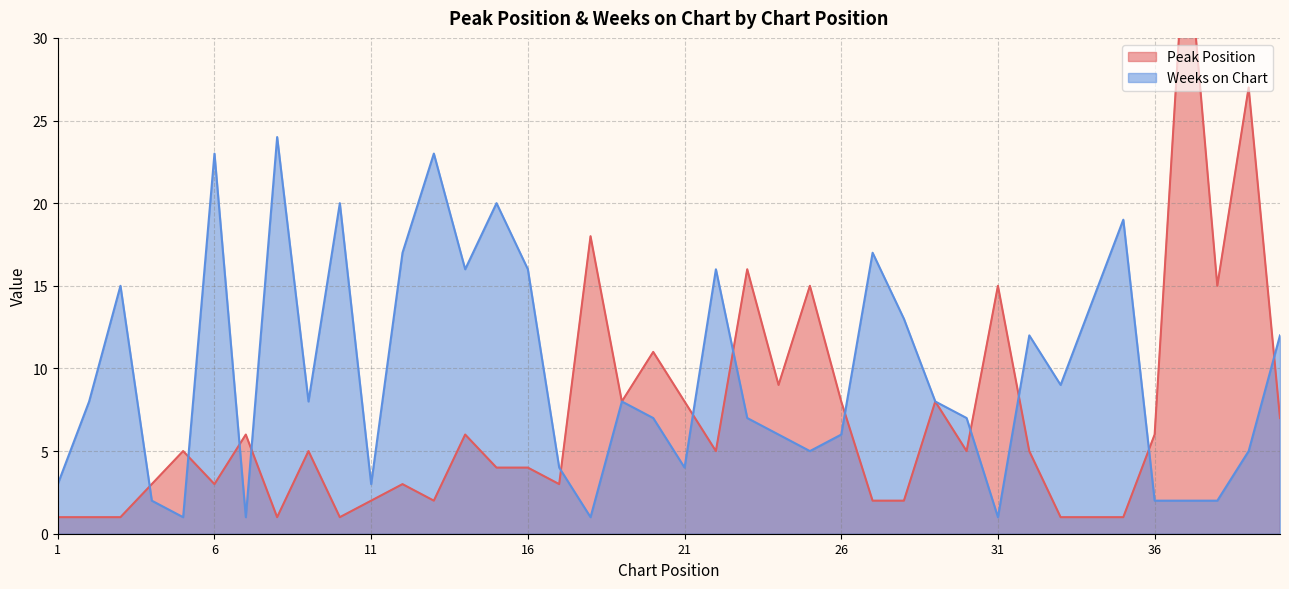

What is the highest value of the Peak Position series?

37